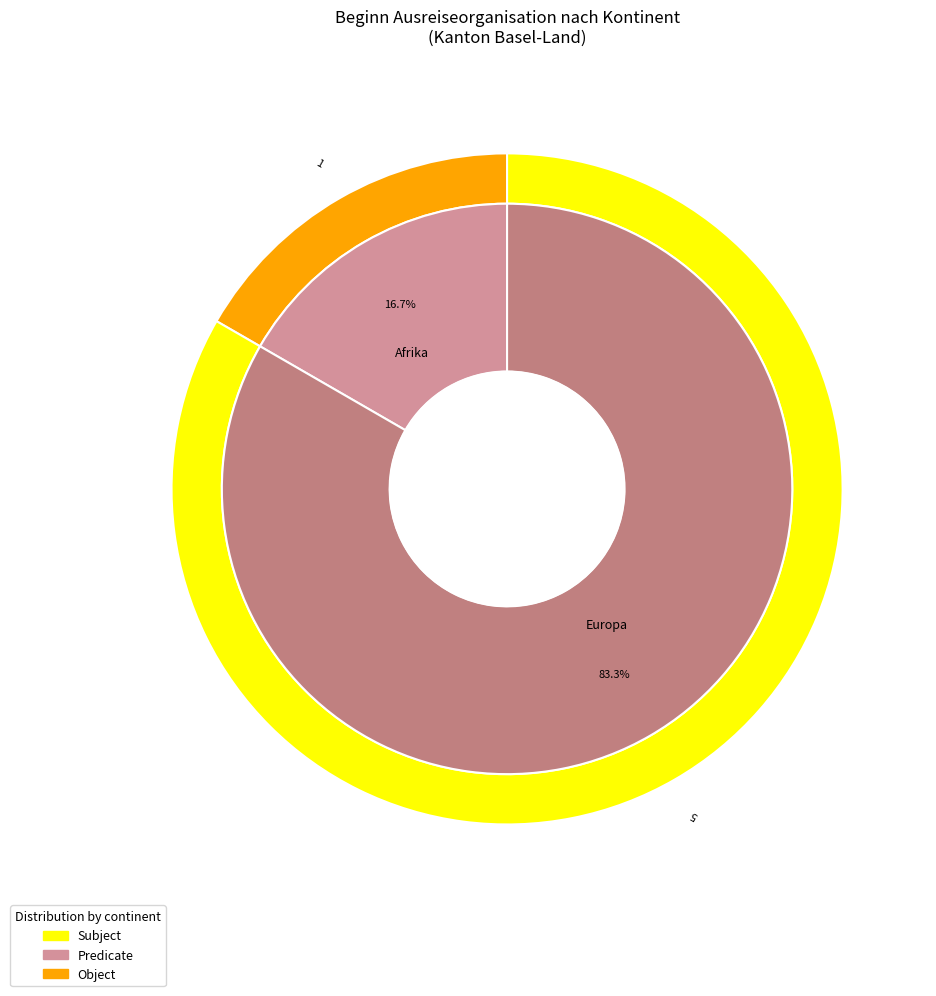

Does Europa represent more than half of the total?

Yes